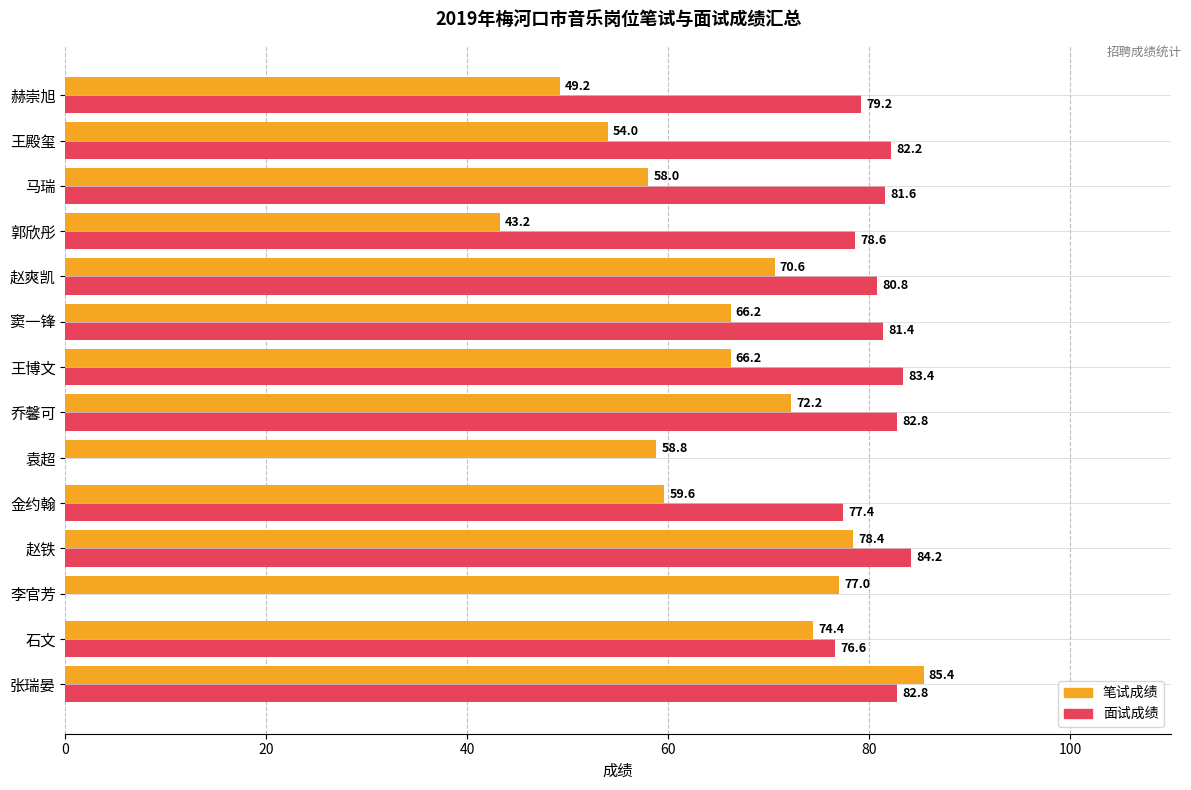

The value of 面试成绩 at 赵爽凯 is 53.4. True or false?

False